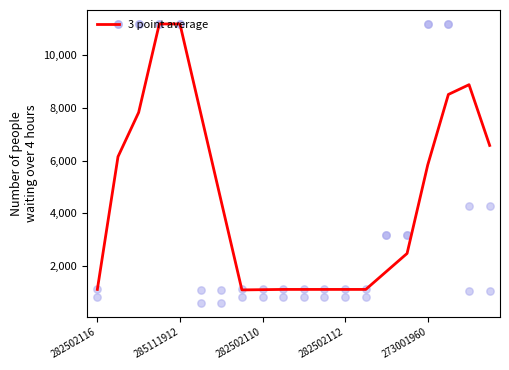

What is the change in value from 5 to 19?

-1243.7